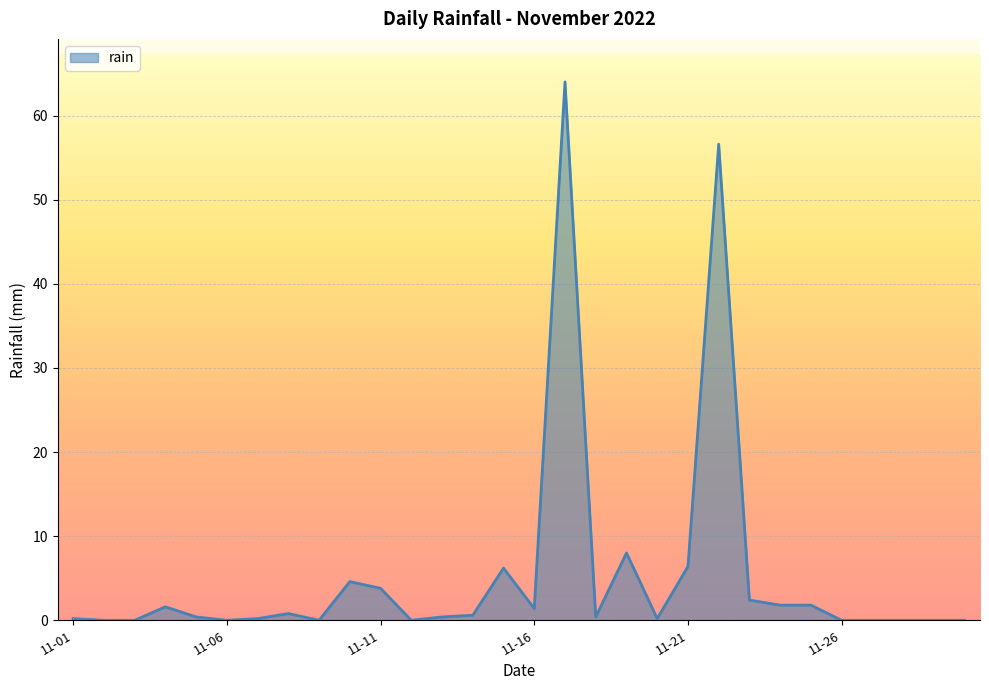

What is the difference between the maximum and minimum values?

64.0